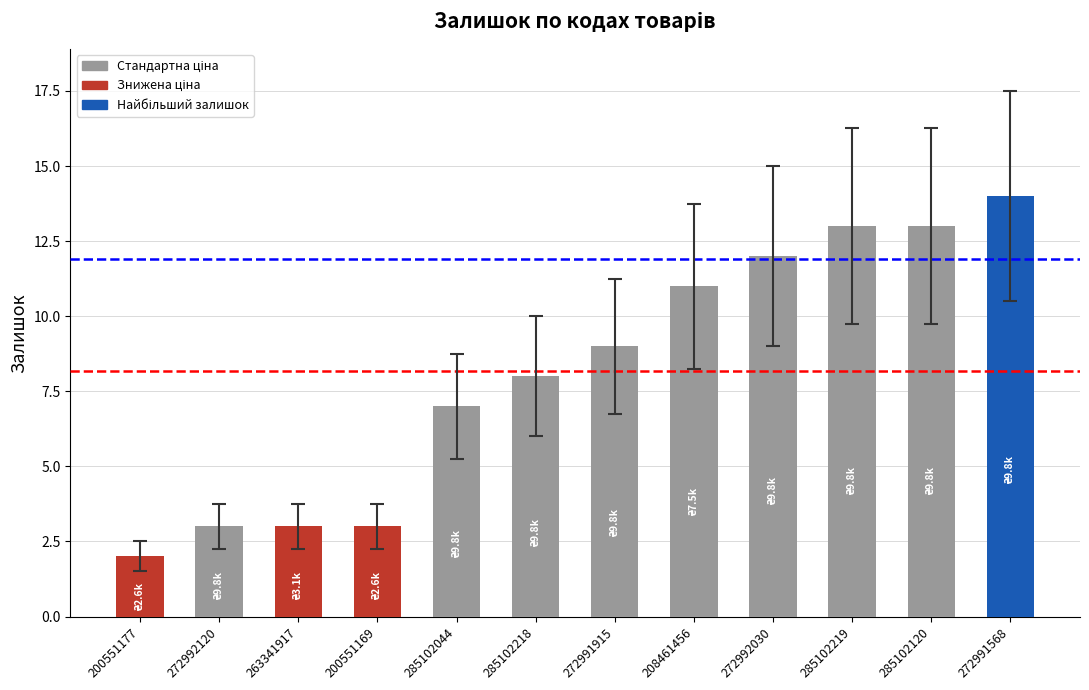

What is the greatest value displayed?

14